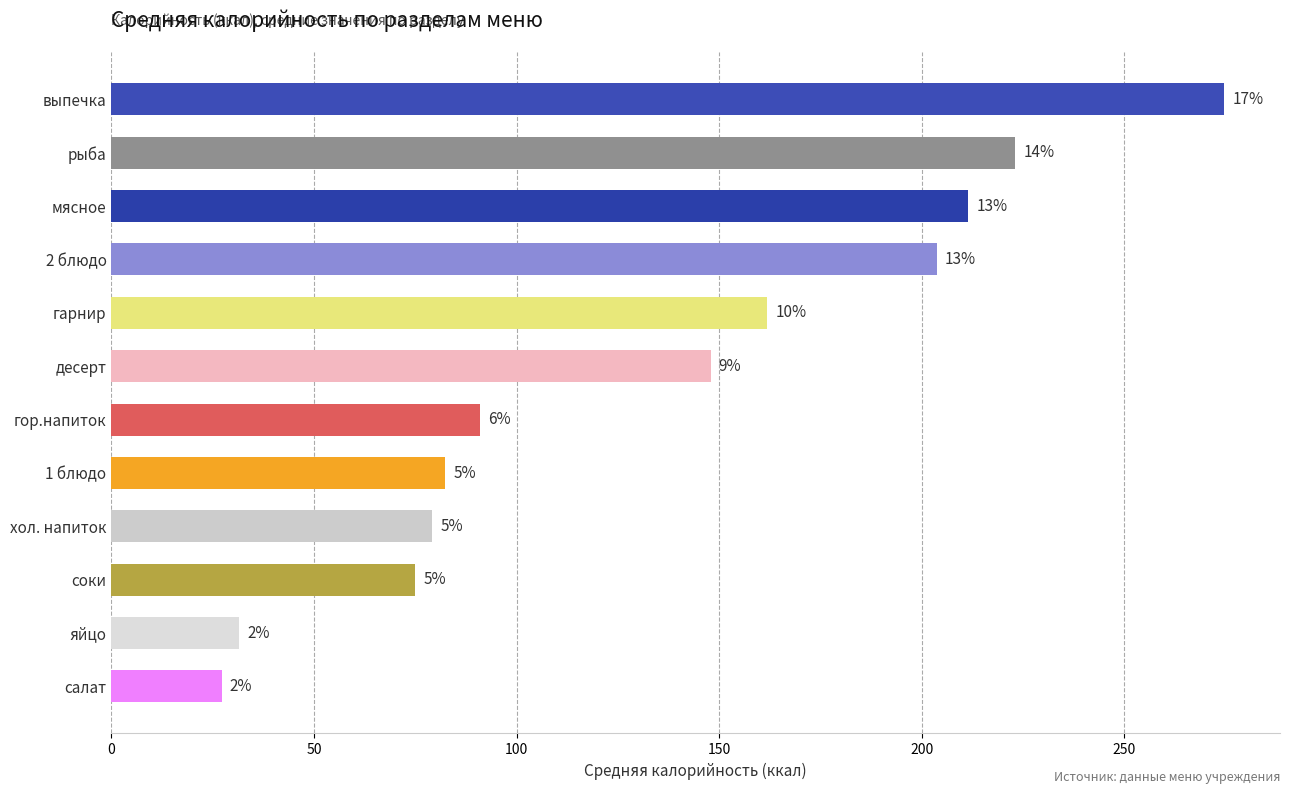

Does the chart contain any negative values?

No